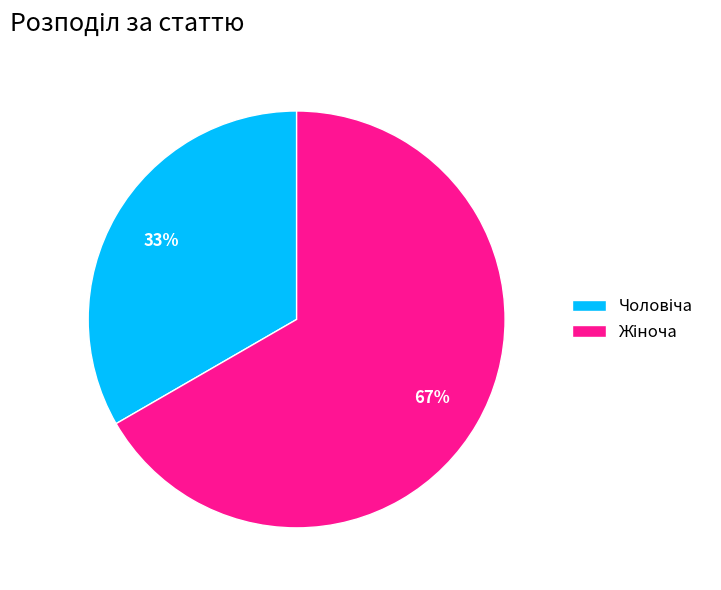

To the nearest percent, what is the average slice percentage?

50%